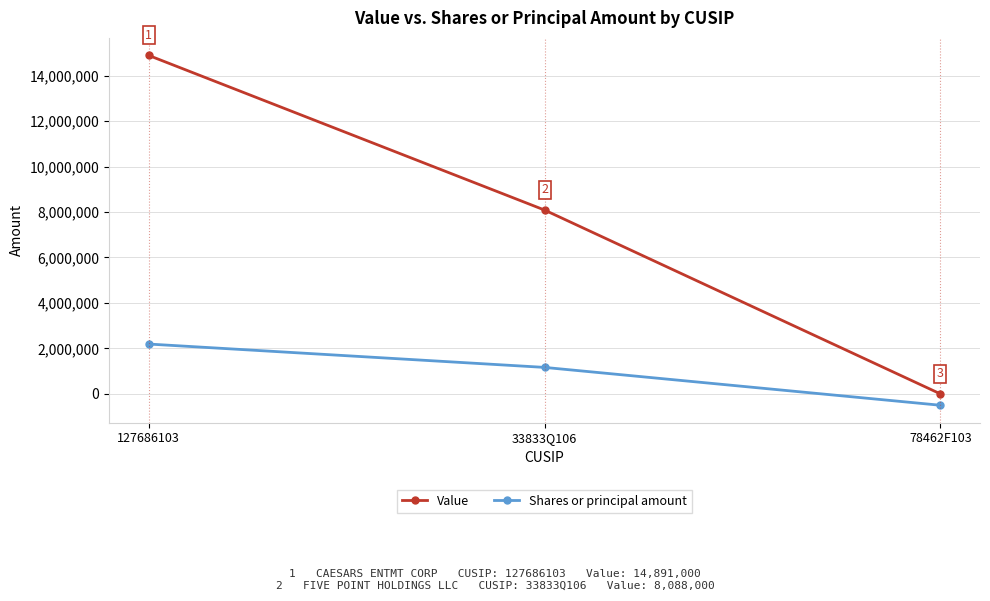

Which series changed the most between 127686103 and 78462F103?

Value